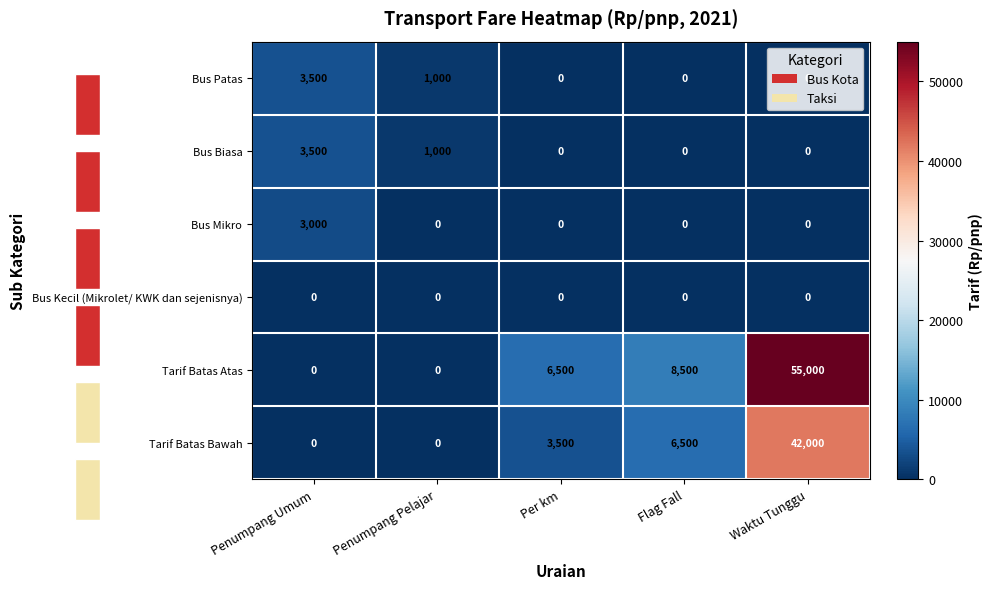

Reading left to right, what are all the values shown in this chart?

Bus Patas: Penumpang Umum=3500	Penumpang Pelajar=1000	Per km=0	Flag Fall=0	Waktu Tunggu=0
Bus Biasa: Penumpang Umum=3500	Penumpang Pelajar=1000	Per km=0	Flag Fall=0	Waktu Tunggu=0
Bus Mikro: Penumpang Umum=3000	Penumpang Pelajar=0	Per km=0	Flag Fall=0	Waktu Tunggu=0
Bus Kecil (Mikrolet/ KWK dan sejenisnya): Penumpang Umum=0	Penumpang Pelajar=0	Per km=0	Flag Fall=0	Waktu Tunggu=0
Tarif Batas Atas: Penumpang Umum=0	Penumpang Pelajar=0	Per km=6500	Flag Fall=8500	Waktu Tunggu=55000
Tarif Batas Bawah: Penumpang Umum=0	Penumpang Pelajar=0	Per km=3500	Flag Fall=6500	Waktu Tunggu=42000